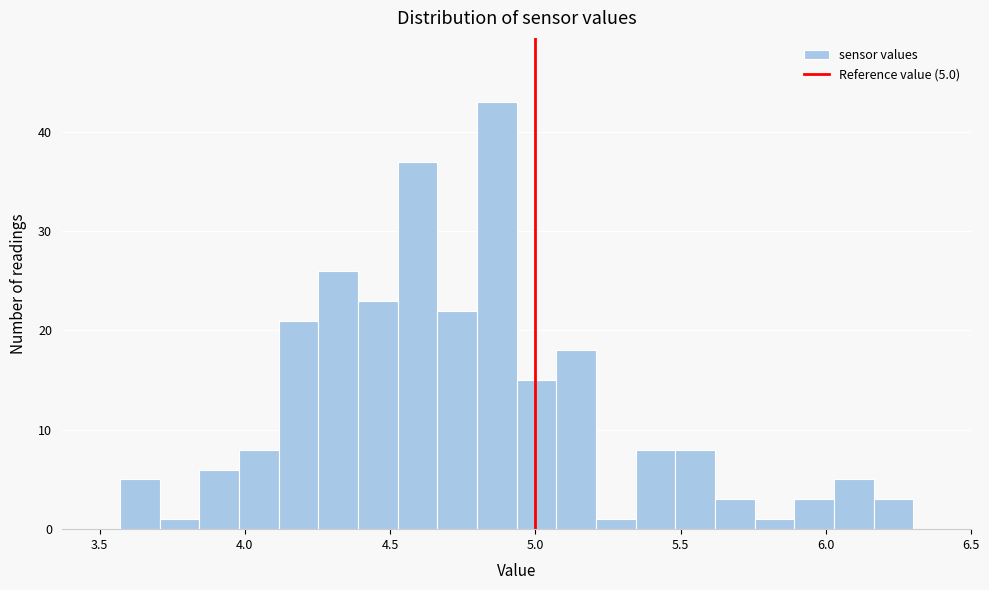

Around what value on the x-axis is the tallest bar? Give the approximate position of its centre, as read against the axis.

4.85